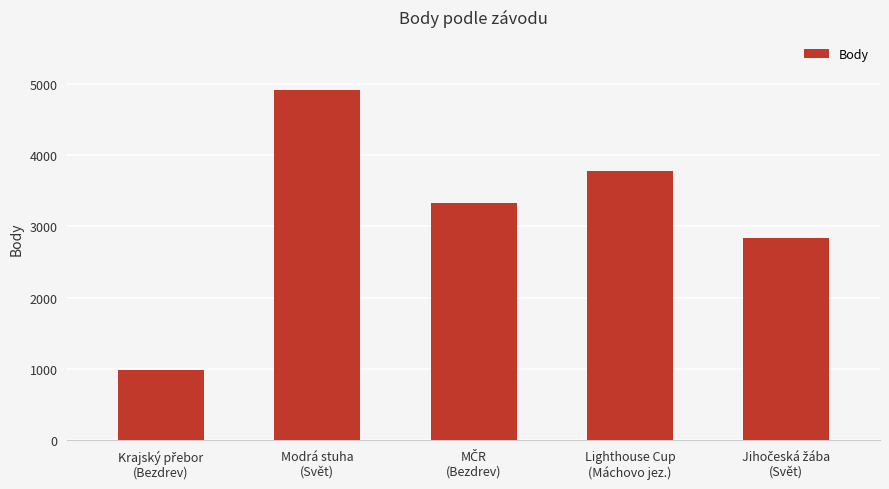

What is the label of the 2nd bar from the right?

Lighthouse Cup
(Máchovo jez.)